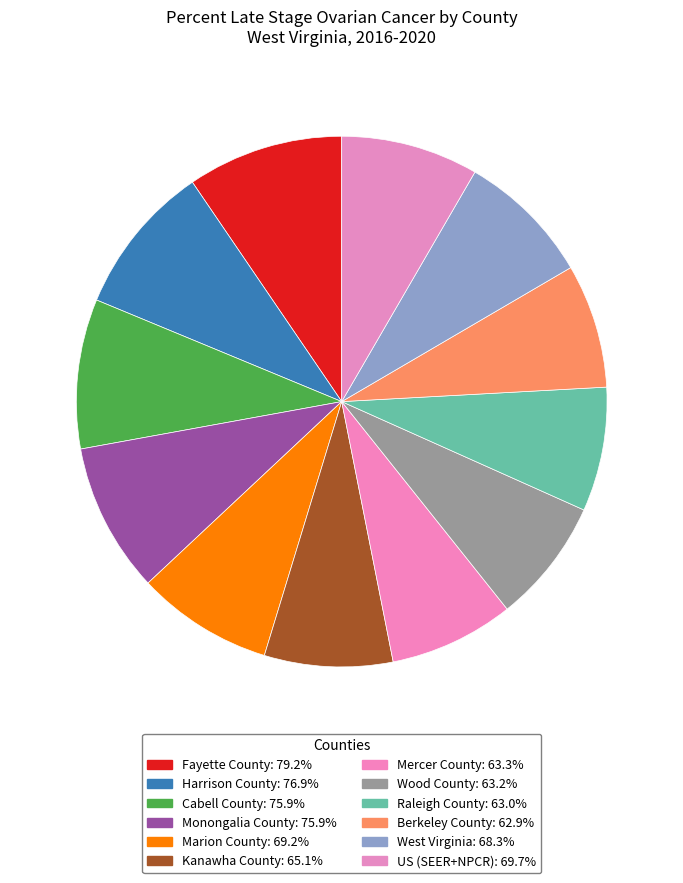

To the nearest percent, what is the difference between the largest and smallest slice percentages?

2%